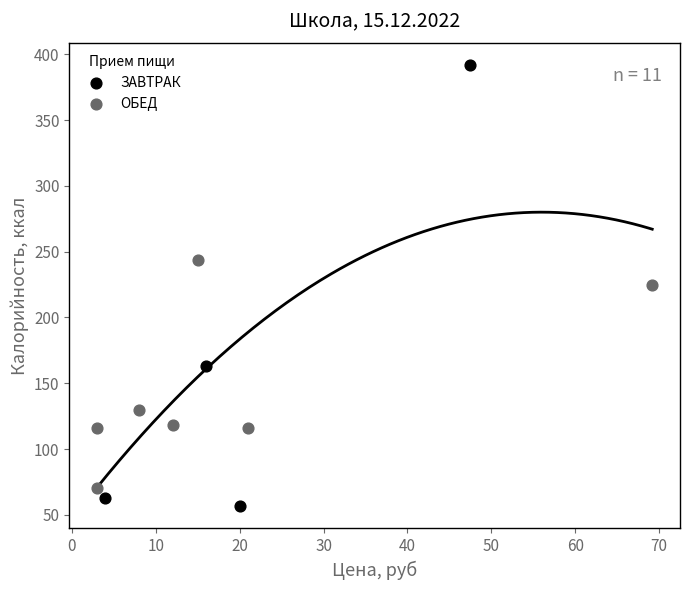

Which series contains the highest Y value?

ЗАВТРАК